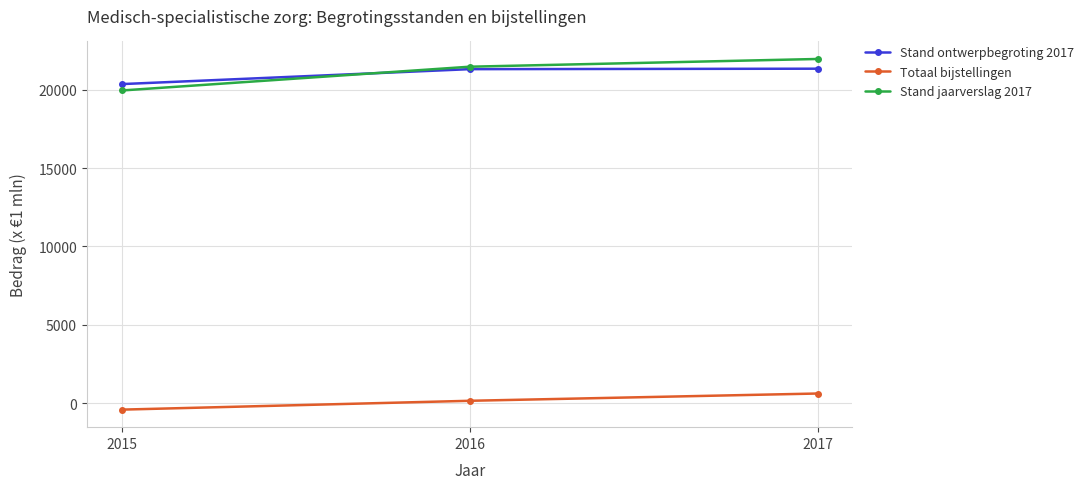

What is the lowest value of the Stand jaarverslag 2017 series?

19945.3